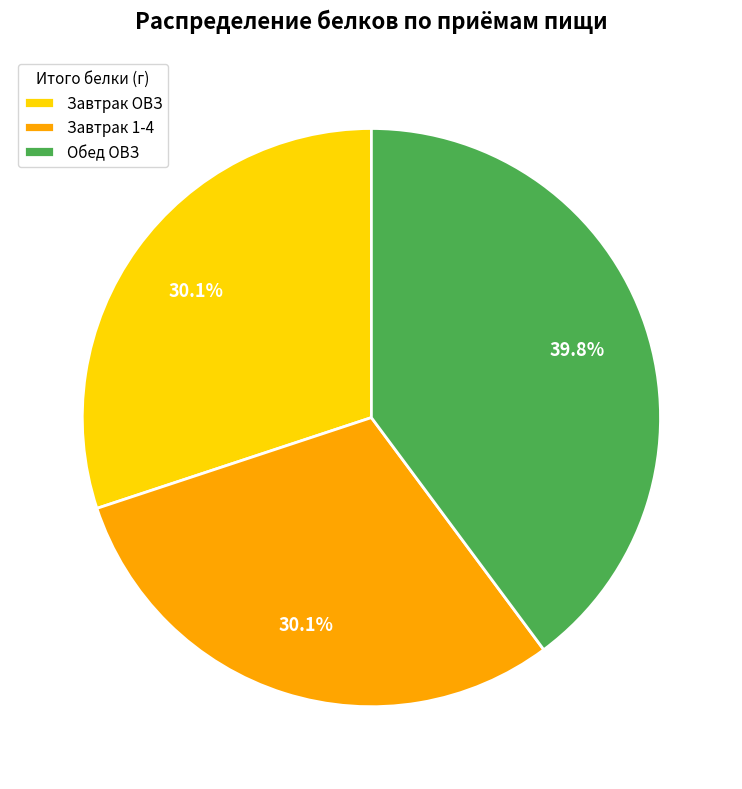

Is it true that Обед ОВЗ is 50% of the pie?

False